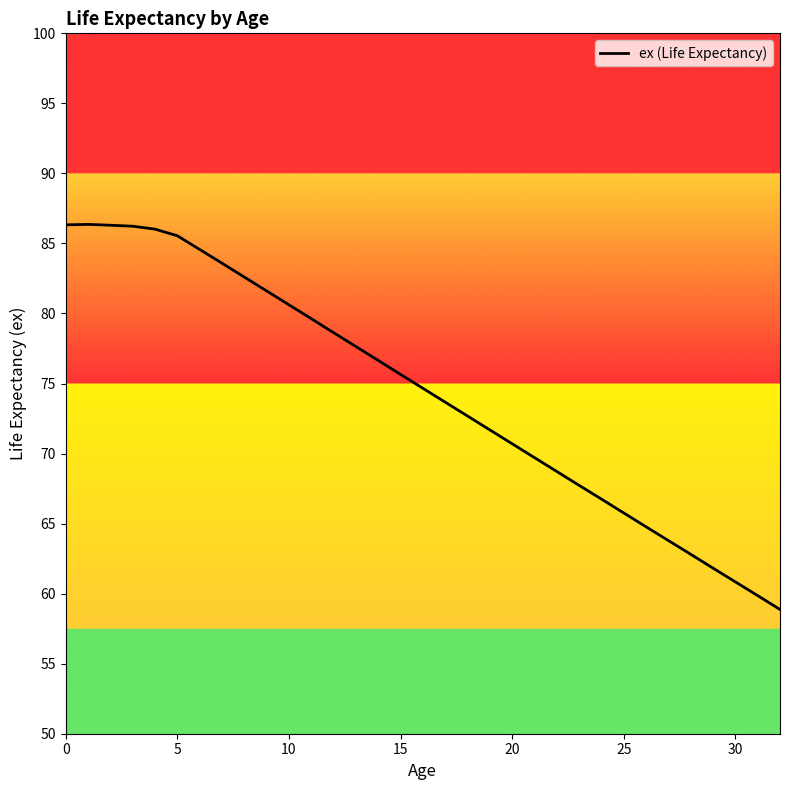

What is the sum of all values?

2452.8